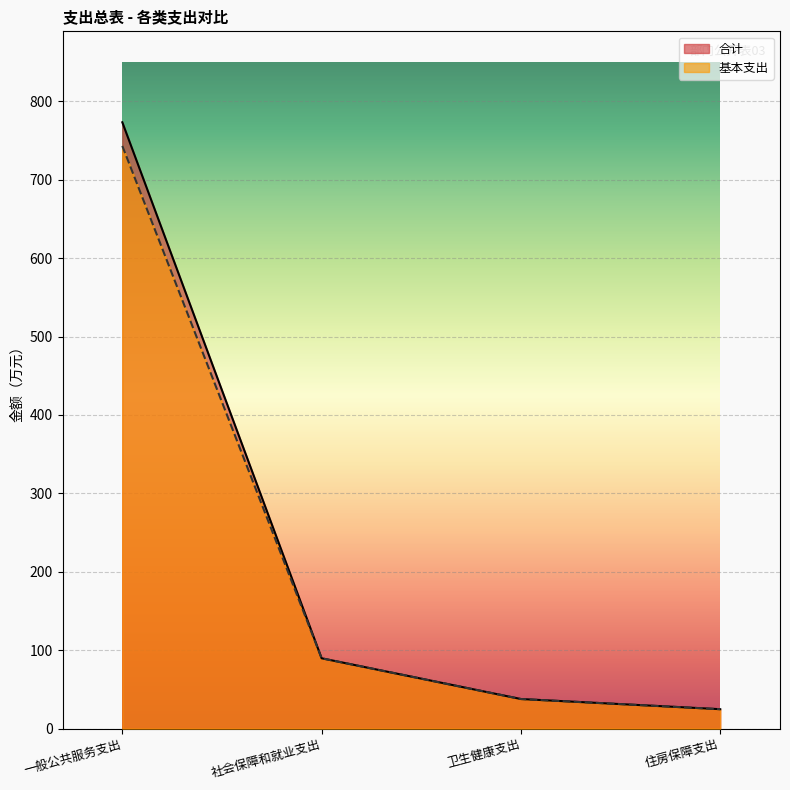

Reading left to right, what are all the values shown in this chart?

合计: 一般公共服务支出=773.3	社会保障和就业支出=89.7	卫生健康支出=37.7	住房保障支出=24.8
基本支出: 一般公共服务支出=743.2	社会保障和就业支出=89.7	卫生健康支出=37.7	住房保障支出=24.8